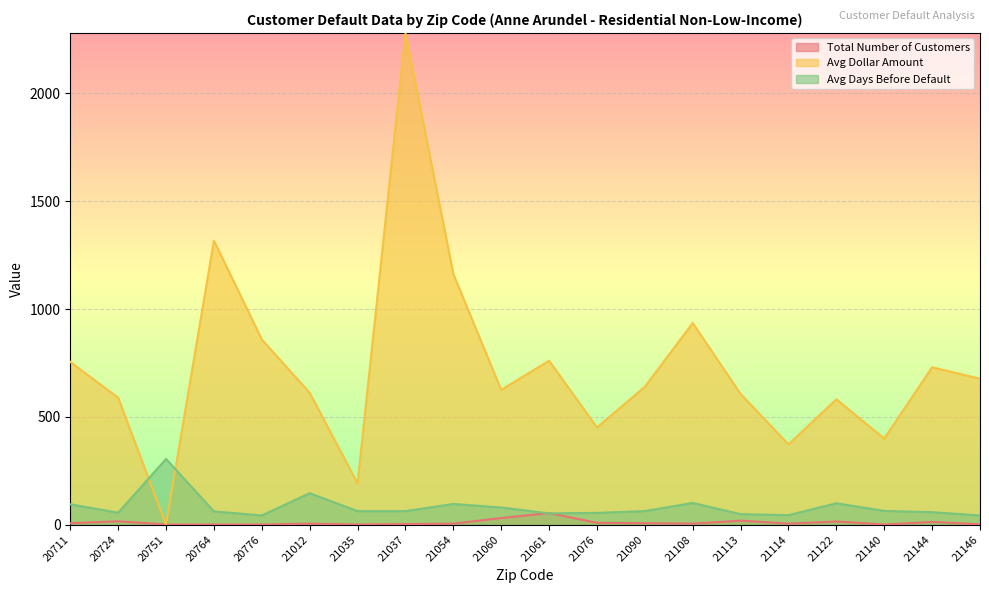

Where is the first local maximum for Avg Dollar Amount?

20764